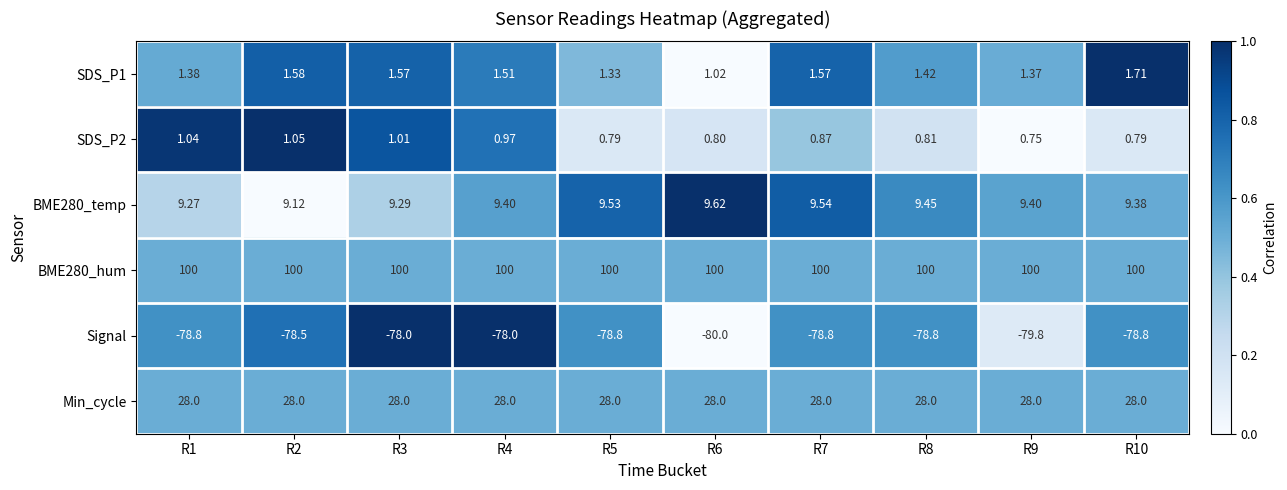

Rank the series at R3 from lowest to highest value.

Signal, SDS_P2, SDS_P1, BME280_temp, Min_cycle, BME280_hum